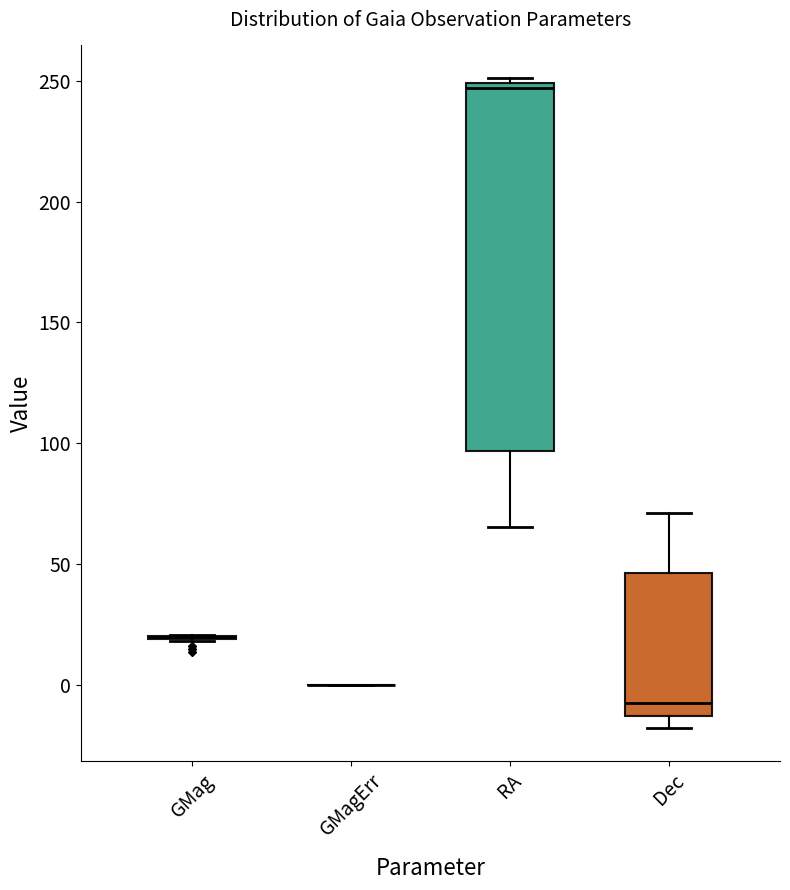

Reading left to right, transcribe this box plot: for each box, give where its median line is, the range the box spans, and where its two whiskers end, as read against the y-axis. The values are not printed on the chart, so give them approximately, as read against the axis.

GMag: box collapsed to a line at 20, whiskers 20 to 20
GMagErr: box collapsed to a line at 0, whiskers 0 to 0
RA: median 245, box 95 to 250, whiskers 65 to 250 (just above the box's upper edge)
Dec: median -5, box -15 to 45, whiskers -20 to 70